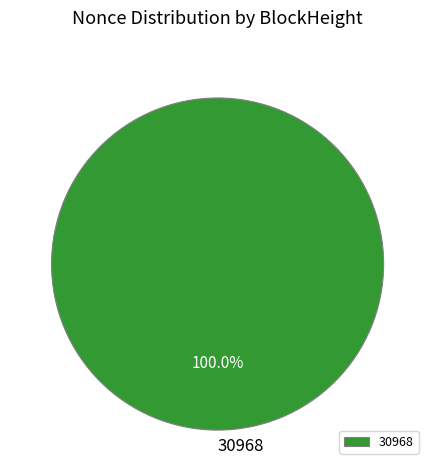

Does any single category account for the majority?

Yes